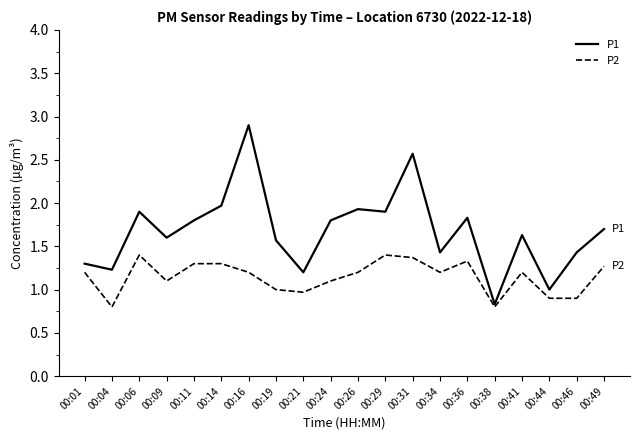

What is the minimum value for P1?

0.8